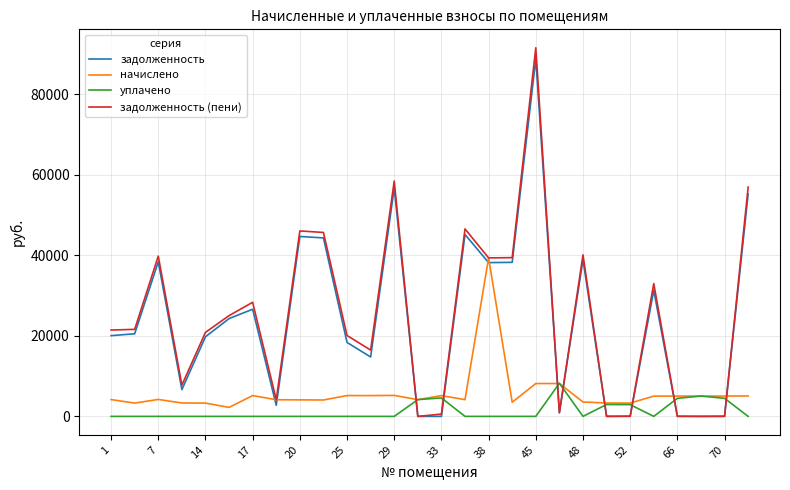

True or false: задолженность (пени) and начислено cross at least once.

True